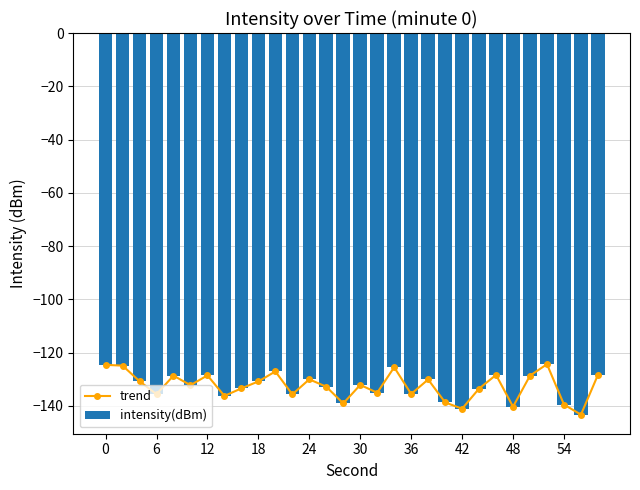

How many values in the intensity(dBm) series exceed -132?

14